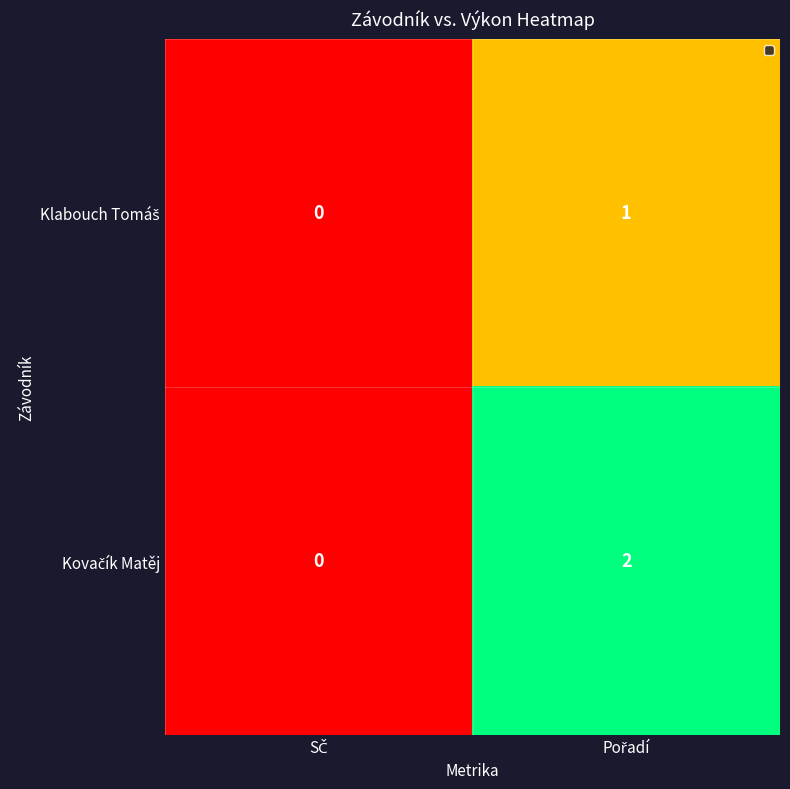

How many data points does each series have?

2